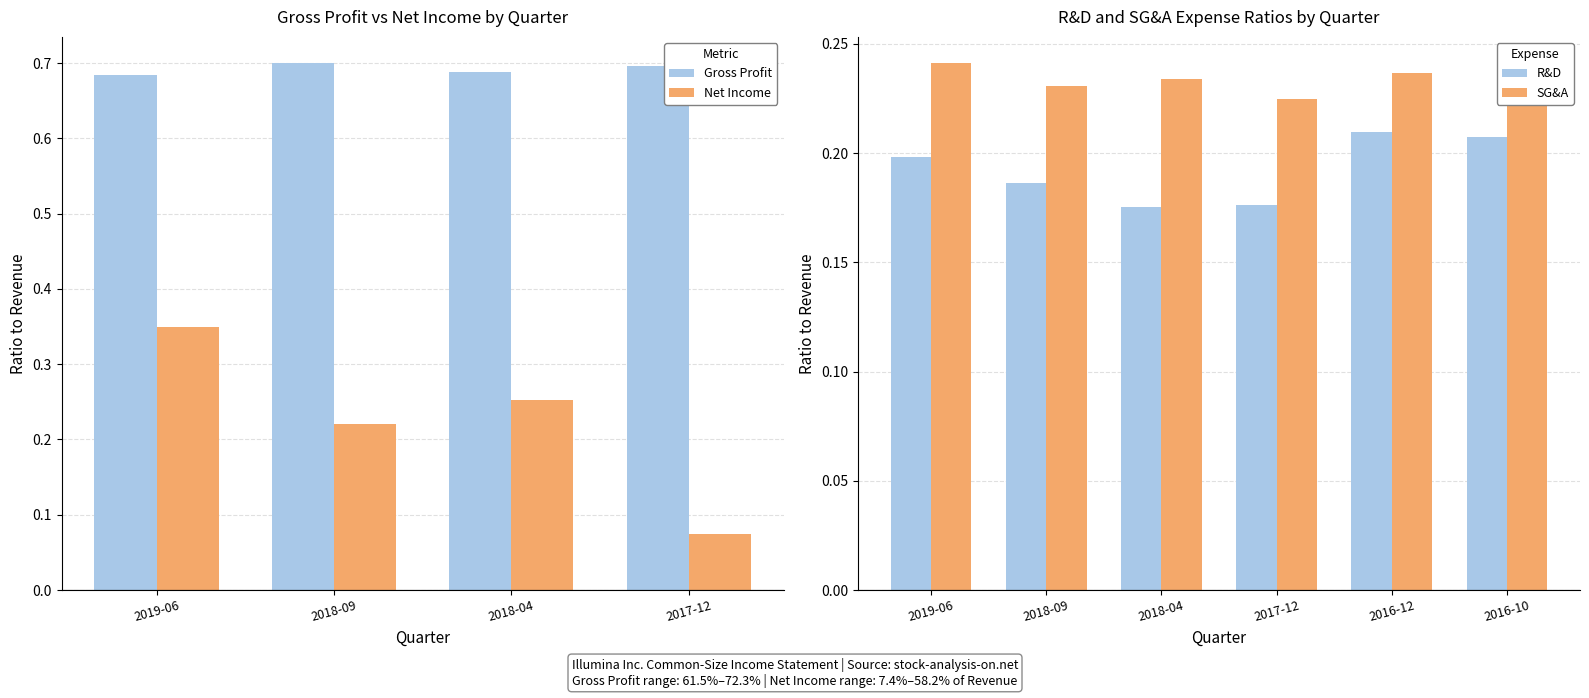

Is the value of 2019-06-30 at Income from operations greater than the value of 2017-12-31 at Gross profit?

No